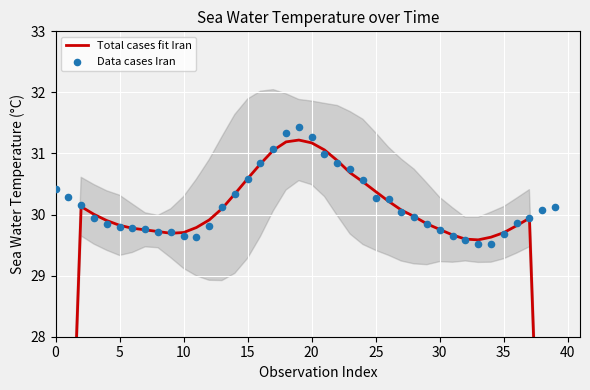

What is the total value across all series at 30?

59.6